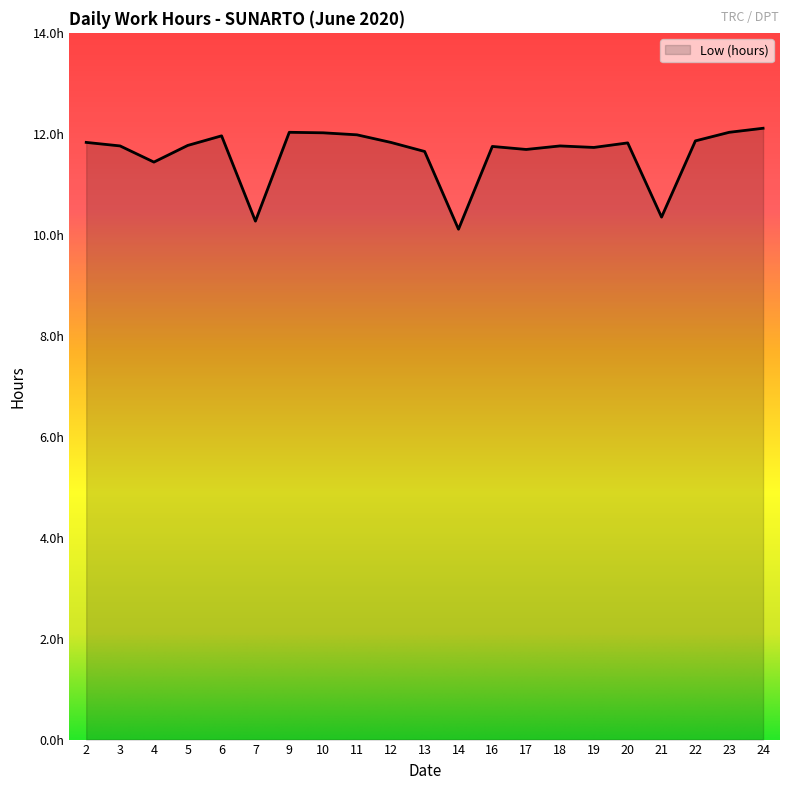

Is this an area chart (filled region under the line)?

Yes